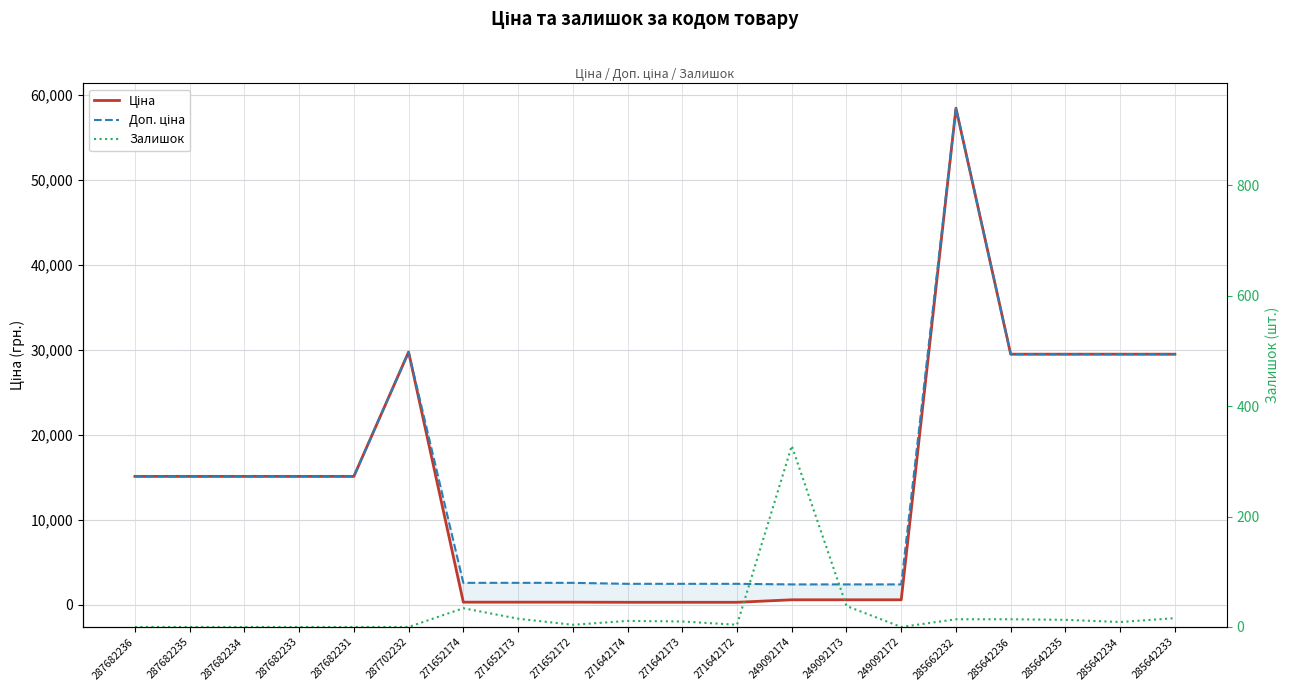

Count the number of data series in this chart.

3